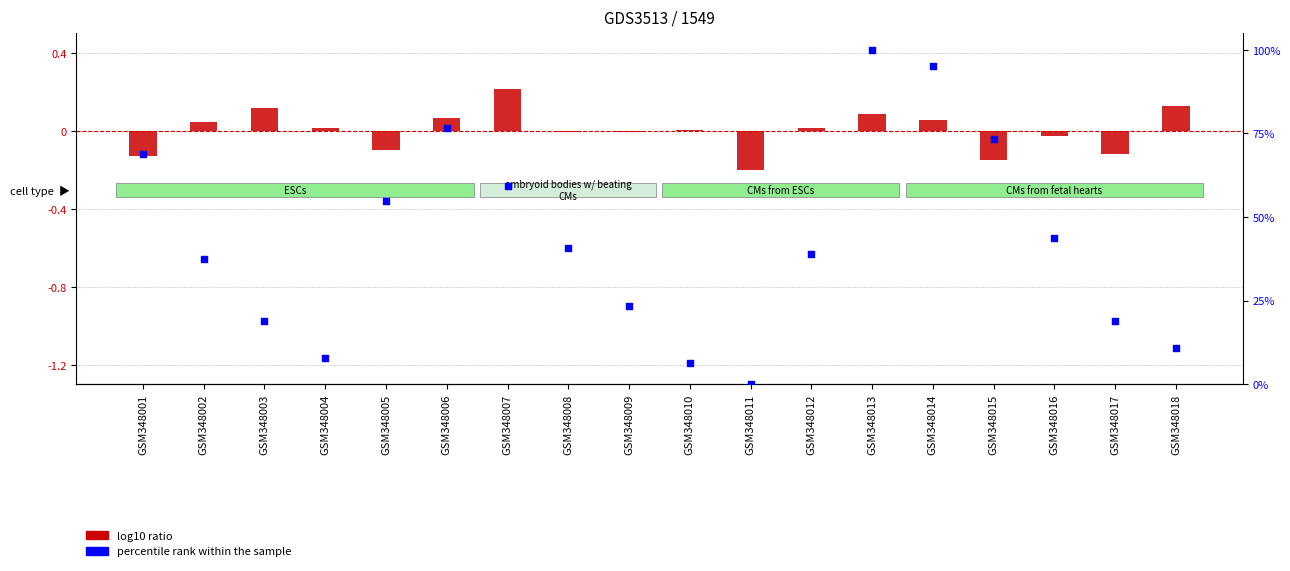

Which series has the largest total across all categories?

percentile rank within the sample